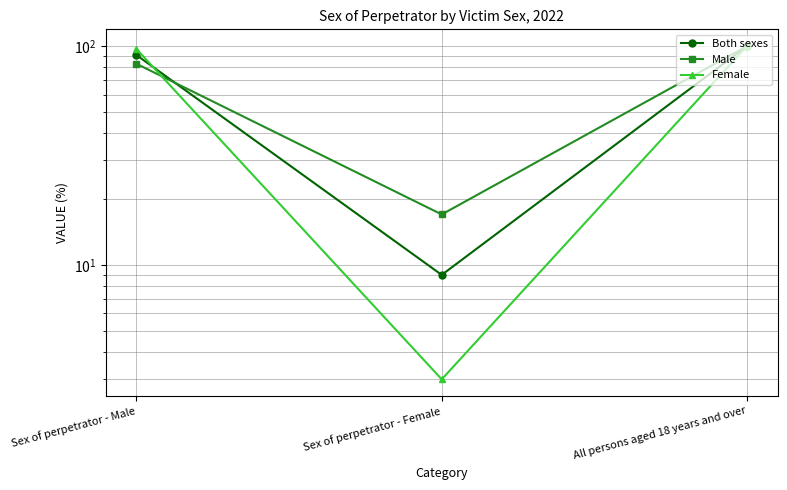

What are all the series names shown in the legend?

Both sexes, Male, Female